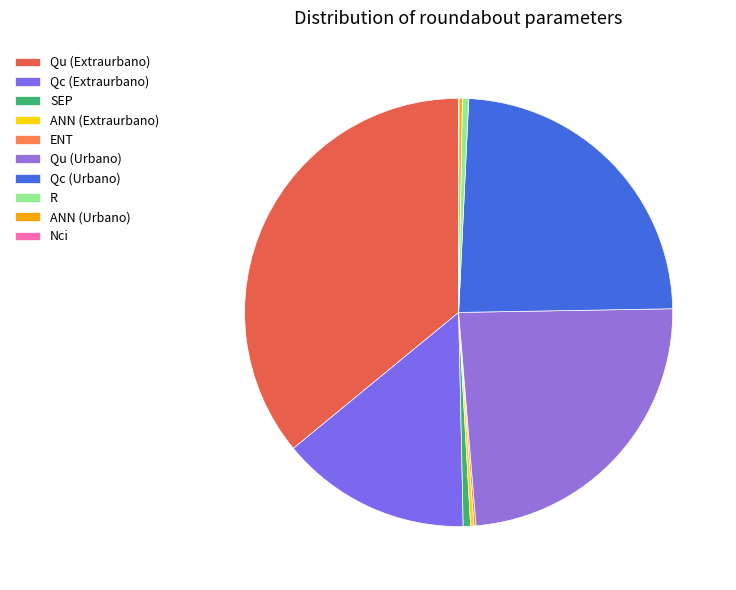

Is it true that SEP is 12% of the pie?

False